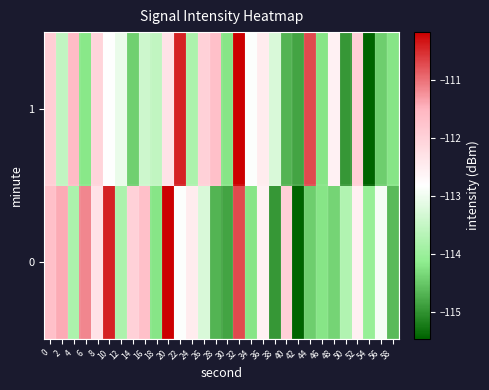

List the series in order of their peak value, lowest first.

0, 1